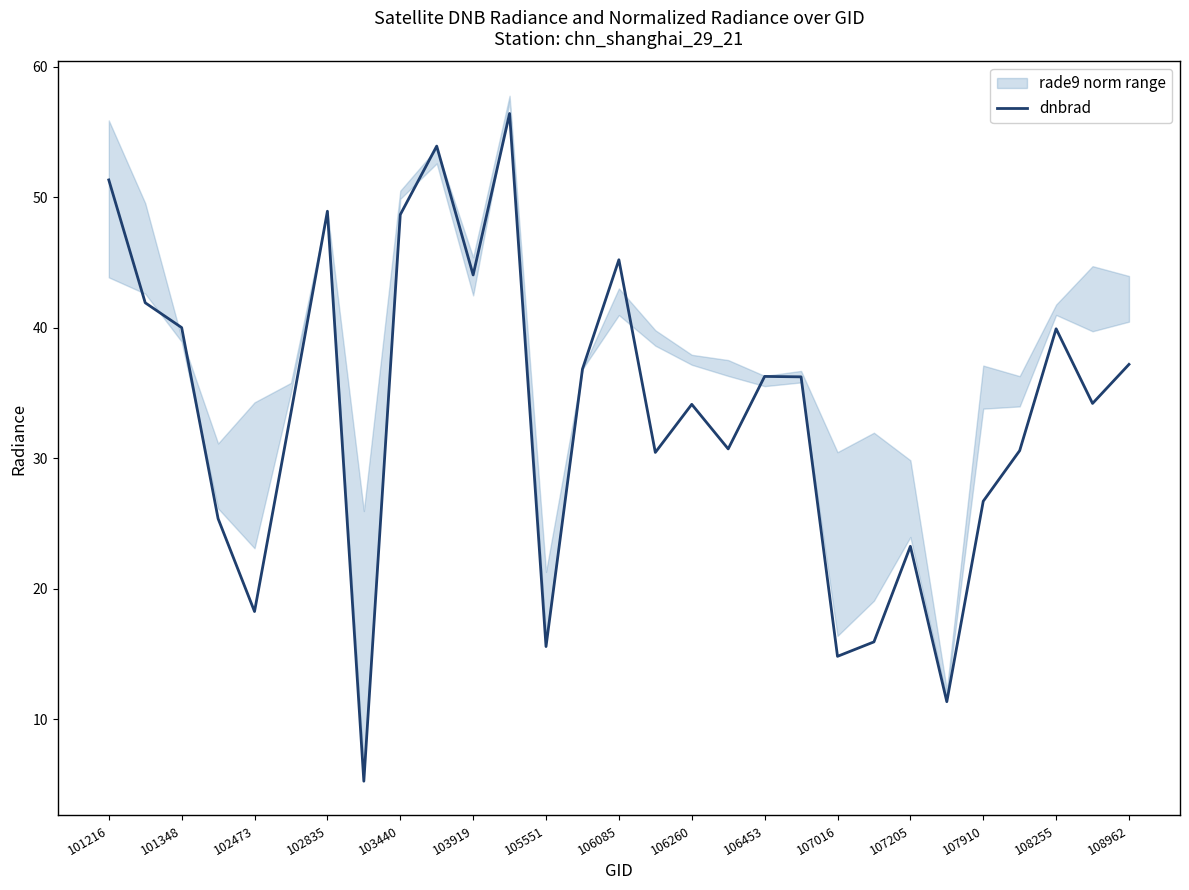

The value of dnbrad at 107205 is 7.3. True or false?

False